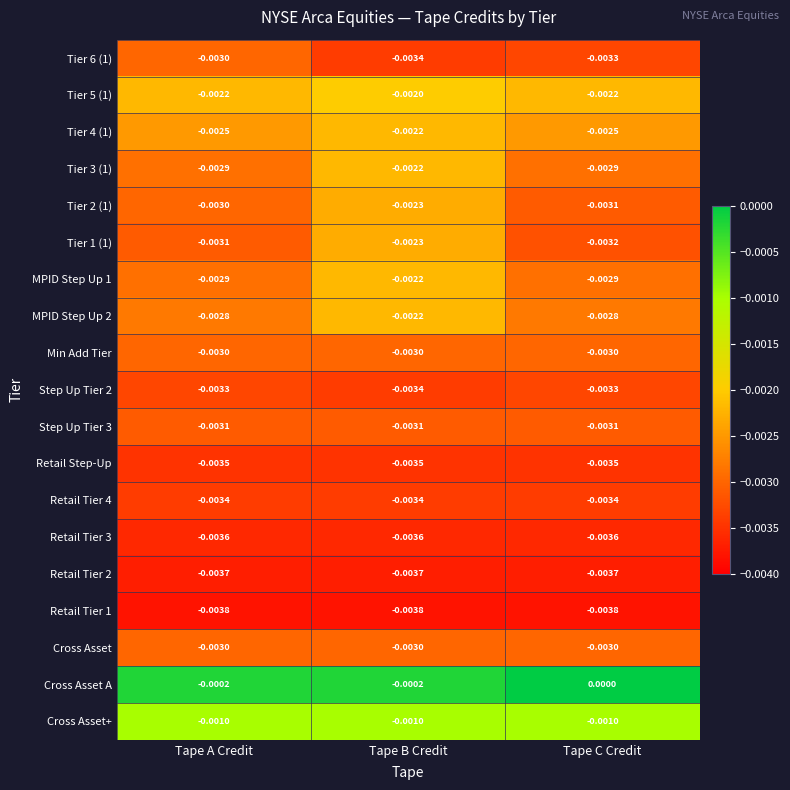

Which category has the highest value in the MPID Step Up 2 series?

Tape B Credit